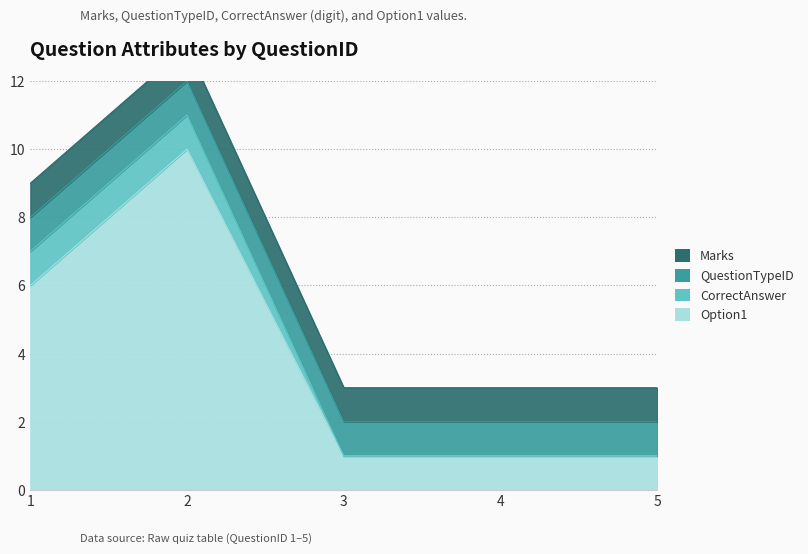

Reading left to right, what are all the values shown in this chart?

Marks: 1	1	1	1	1
QuestionTypeID: 1	1	1	1	1
CorrectAnswer: 1	1	0	0	0
Option1: 6	10	1	1	1